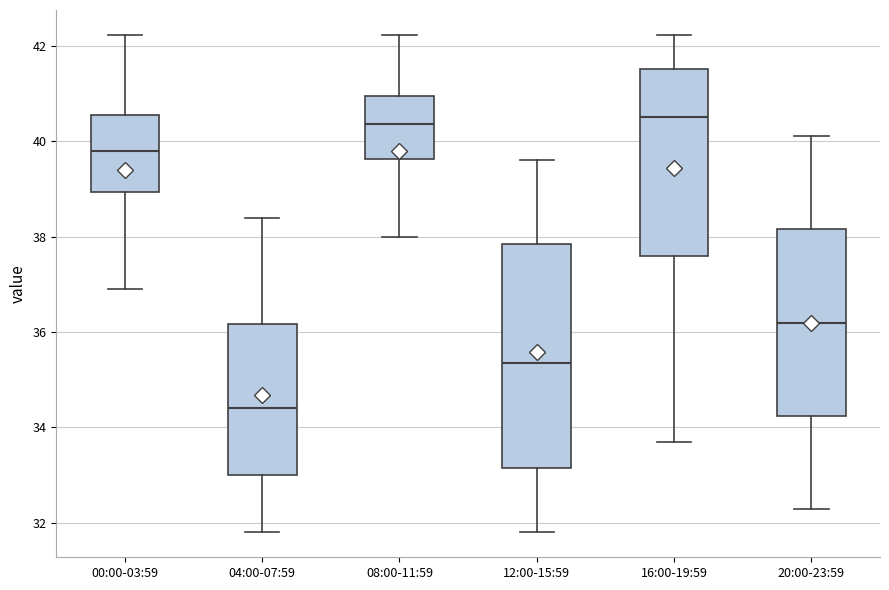

Reading left to right, transcribe this box plot: for each box, give where its median line is, the range the box spans, and where its two whiskers end, as read against the y-axis. The values are not printed on the chart, so give them approximately, as read against the axis.

00:00-03:59: median 39.8, box 39.0 to 40.6, whiskers 37.0 to 42.2
04:00-07:59: median 34.4, box 33.0 to 36.2, whiskers 31.8 to 38.4
08:00-11:59: median 40.4, box 39.6 to 41.0, whiskers 38.0 to 42.2
12:00-15:59: median 35.4, box 33.2 to 37.8, whiskers 31.8 to 39.6
16:00-19:59: median 40.6, box 37.6 to 41.6, whiskers 33.8 to 42.2
20:00-23:59: median 36.2, box 34.2 to 38.2, whiskers 32.4 to 40.2